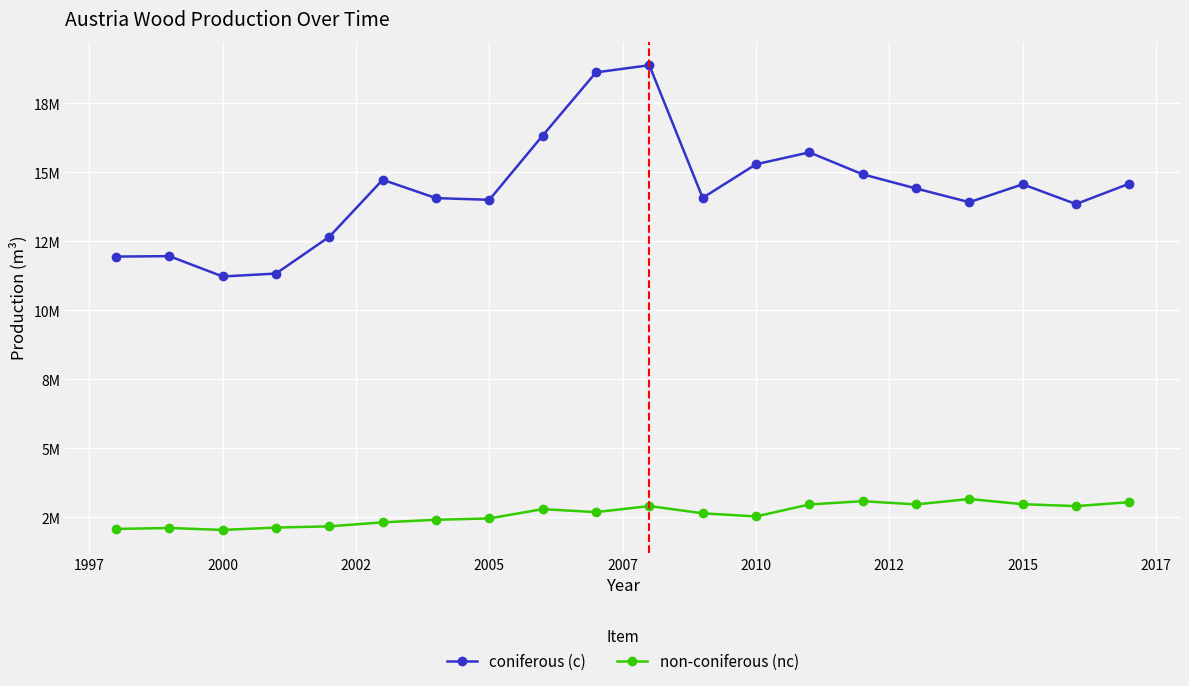

True or false: coniferous (c) and non-coniferous (nc) intersect in this chart.

False